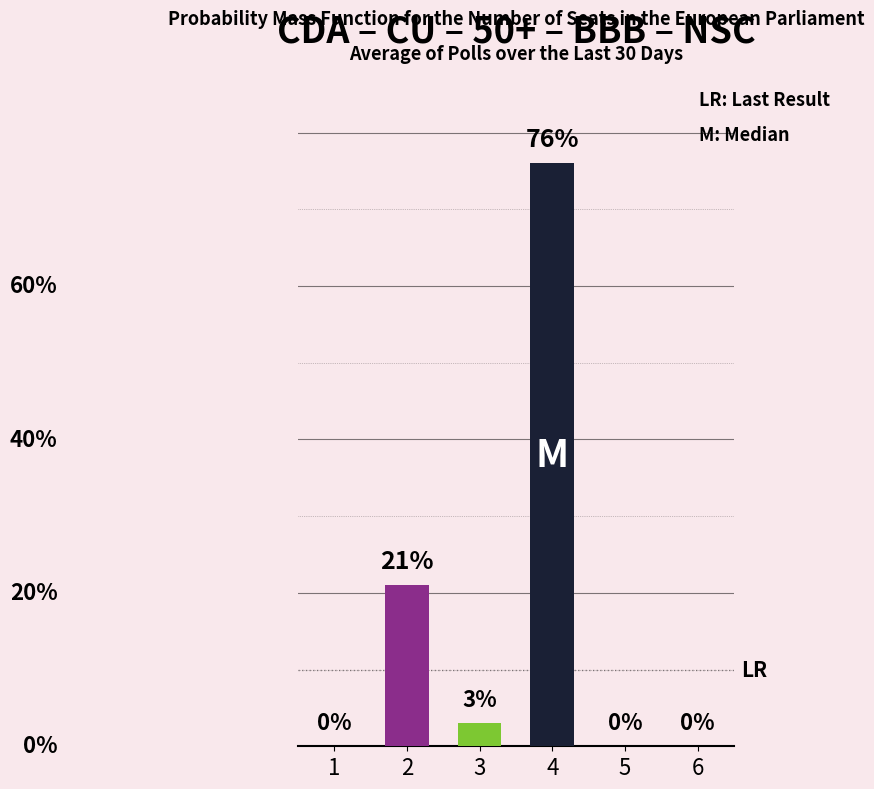

Which has a higher value, 4 or 2?

4